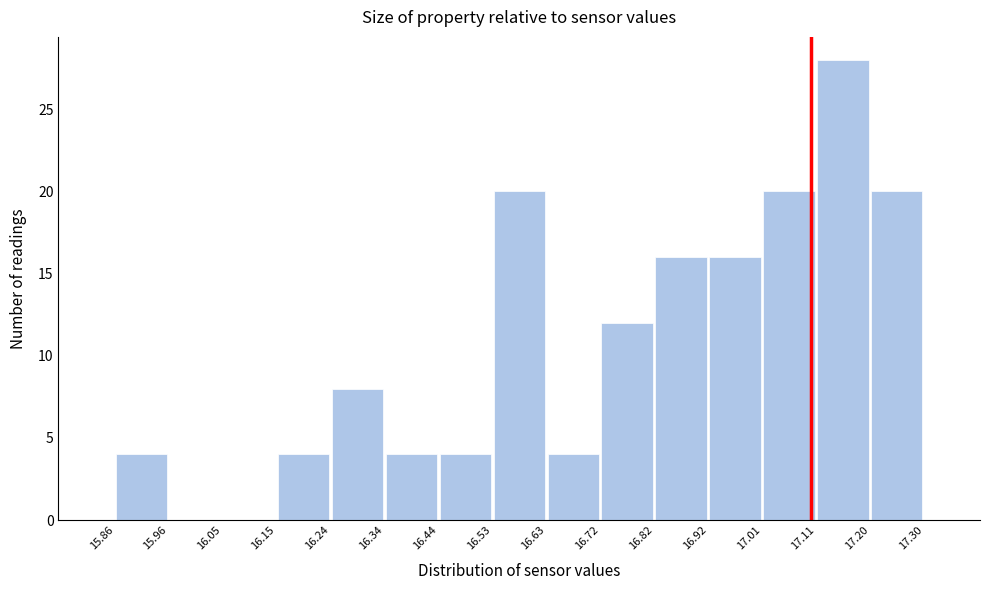

Which range on the x-axis has the tallest bar?

17.11 to 17.20